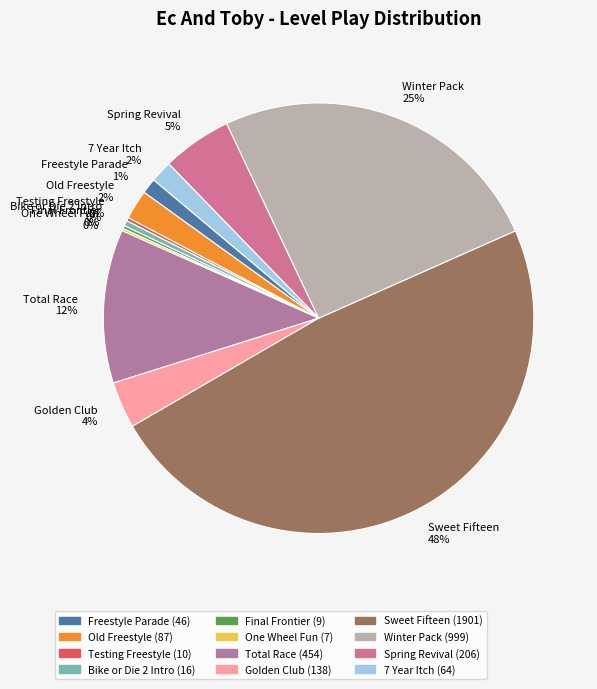

Is there a majority slice in this chart?

No